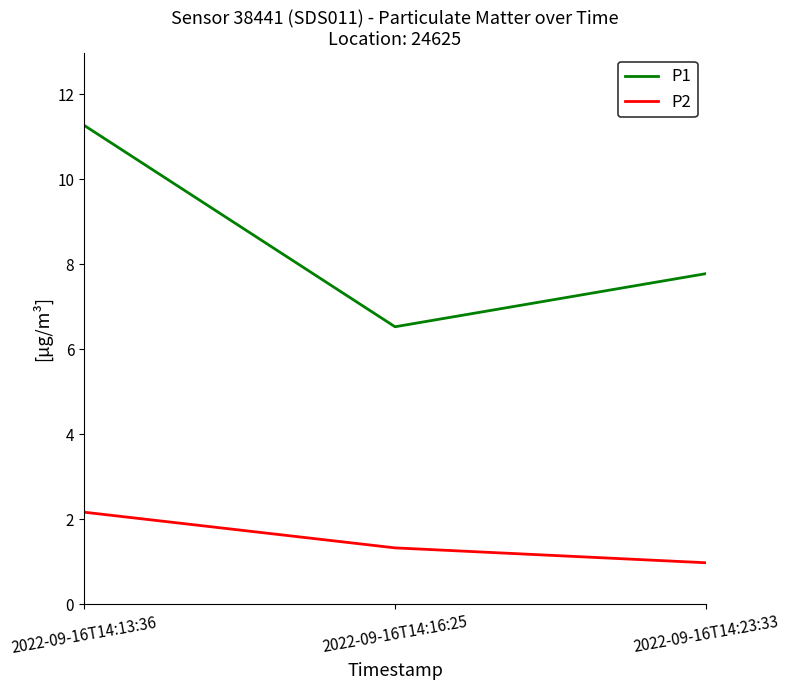

Which series has the largest total across all categories?

P1